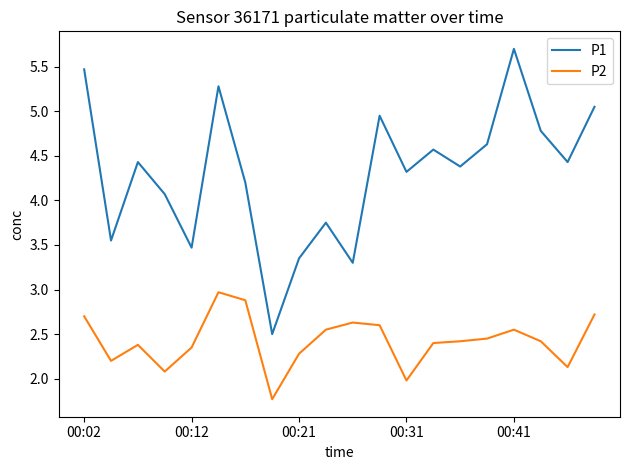

Which series has the largest total across all categories?

P1